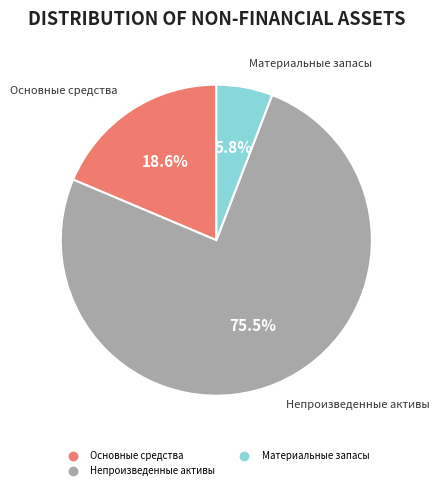

How many slices are in this pie chart?

3